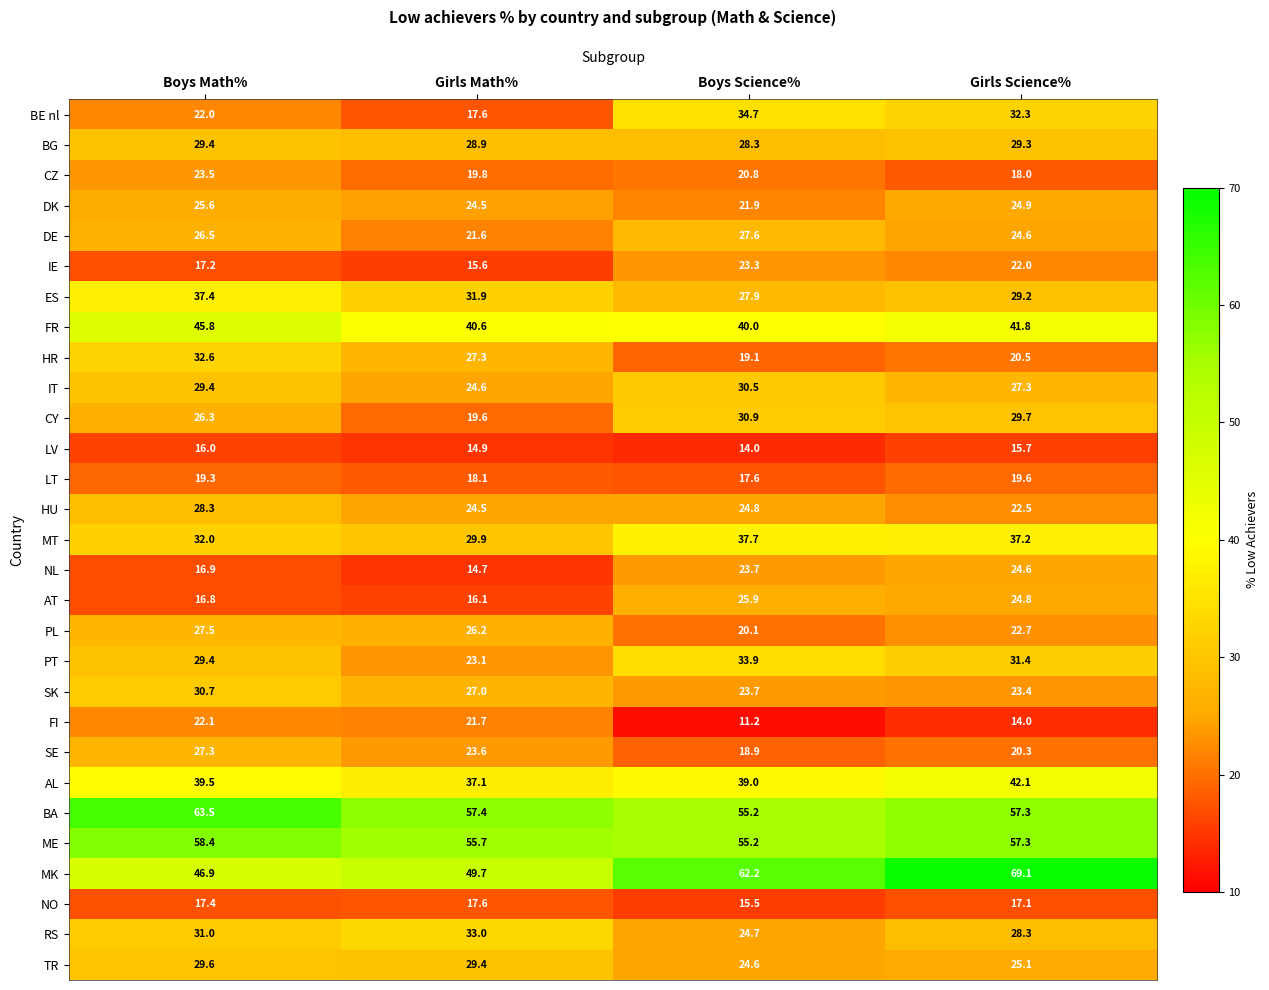

What is the difference between the maximum and minimum values in the PL series?

7.4